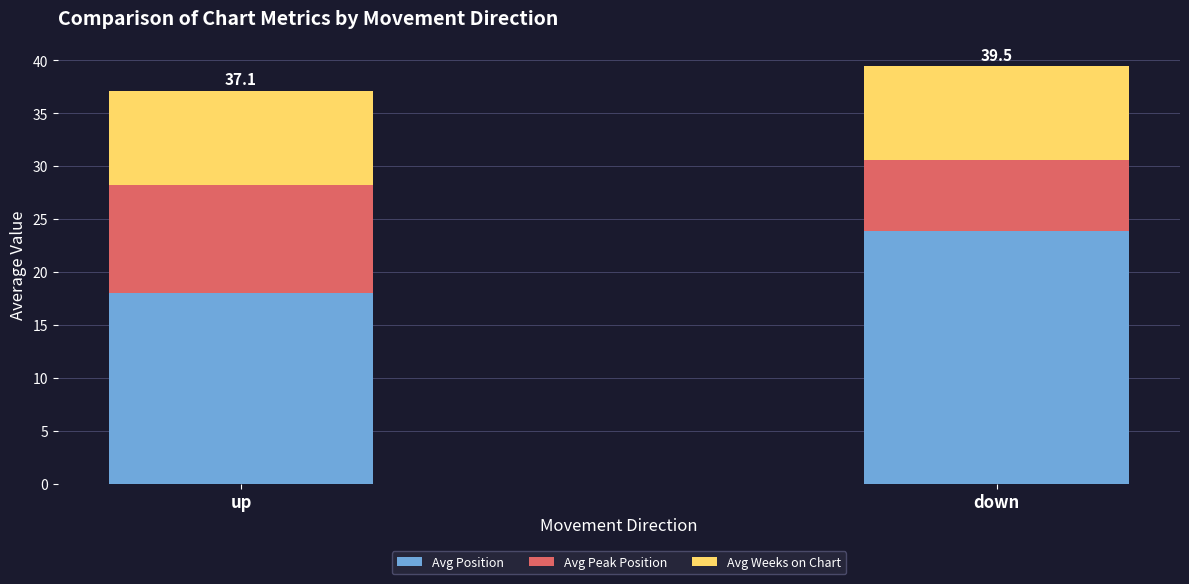

Reading right to left, list the values for the Avg Position series.

down=23.8	up=18.0